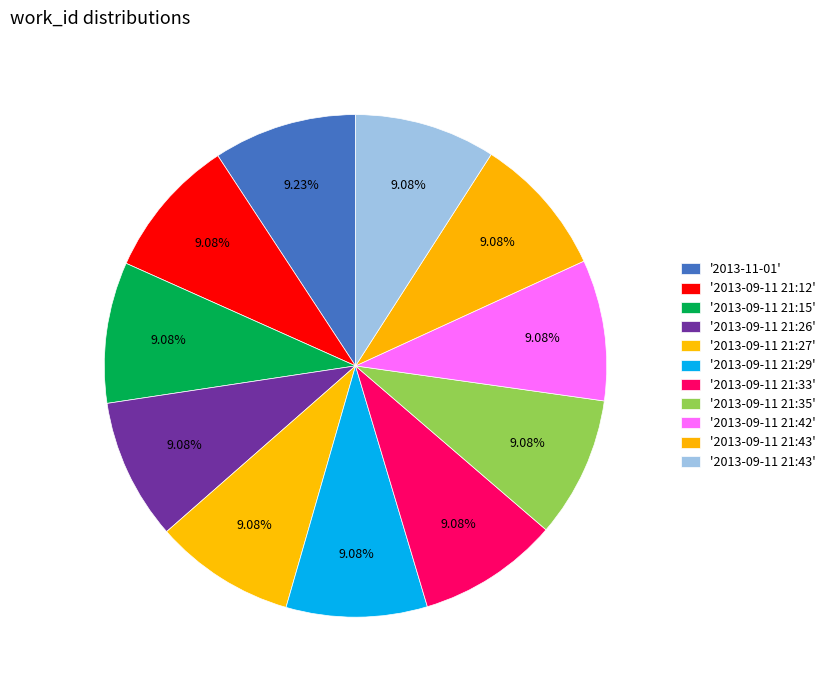

How many segments does this pie chart have?

11